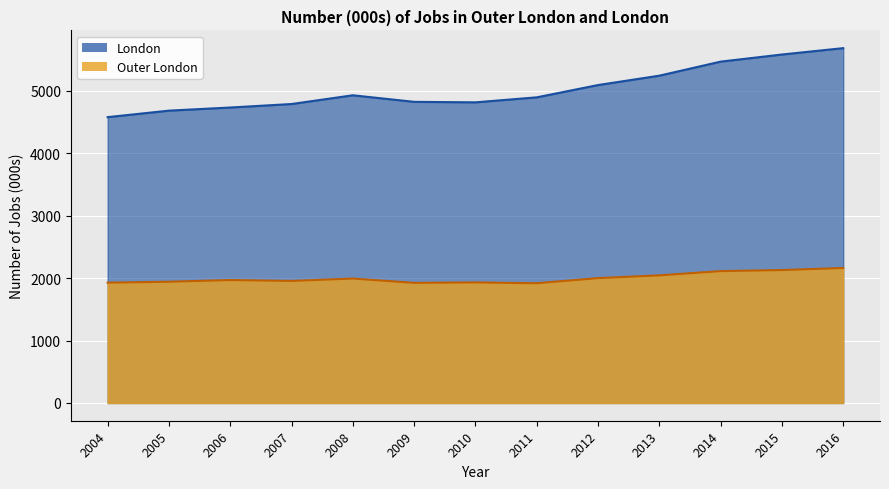

The value of Outer London at 2009 is 1924. True or false?

True